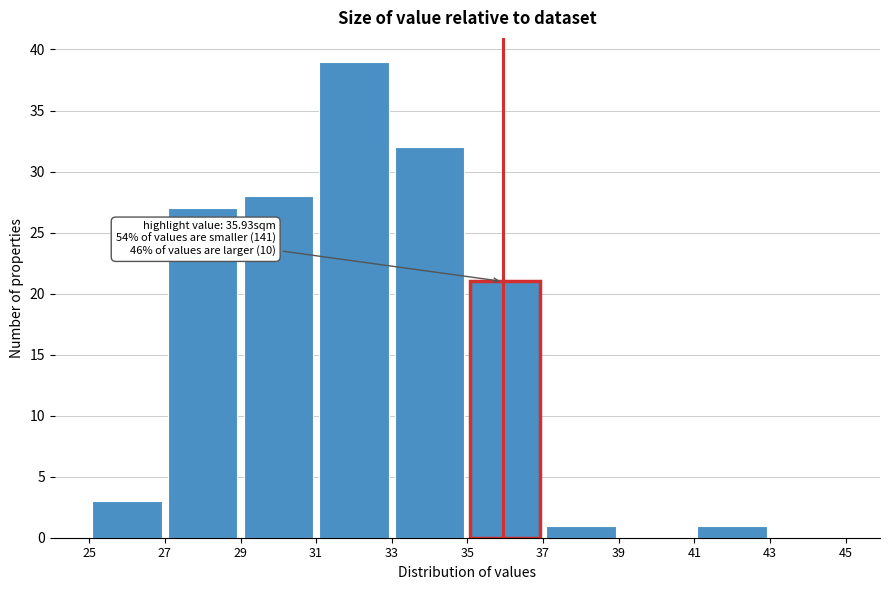

Over which range of the x-axis is the bar tallest?

31 to 33